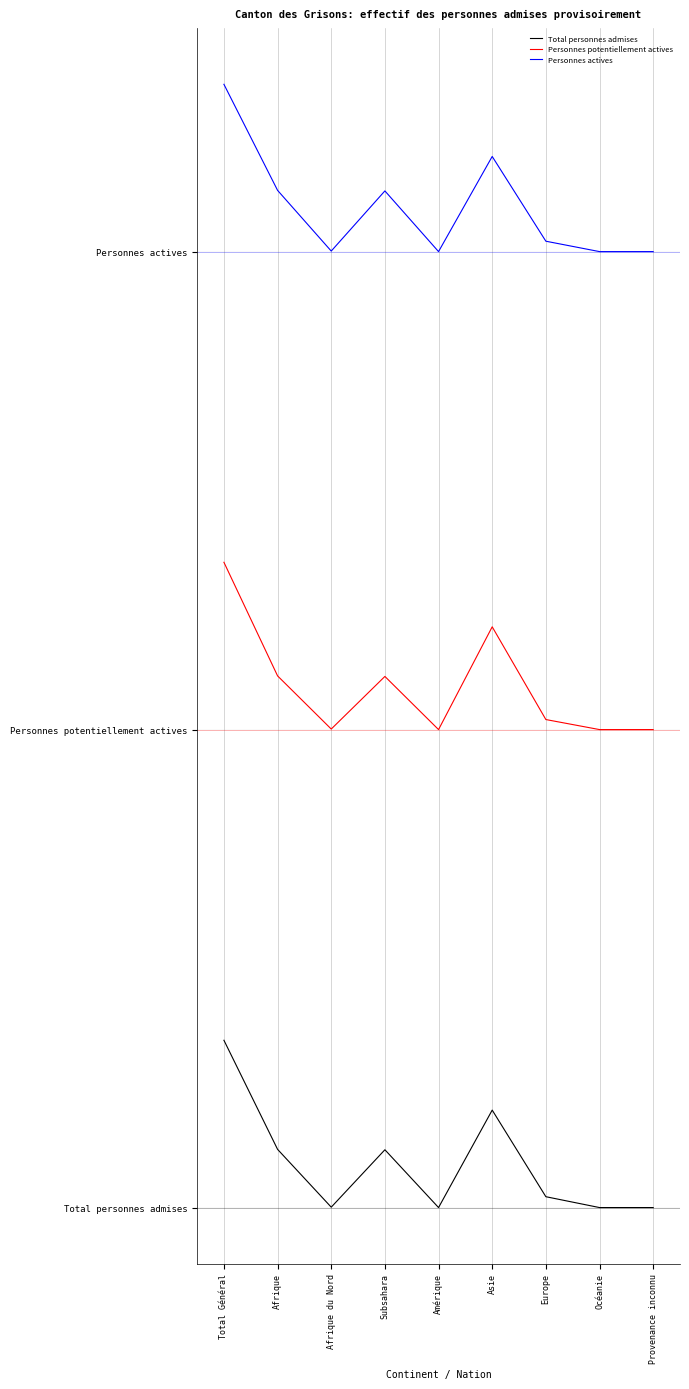

Is this an area chart (filled region under the line)?

No